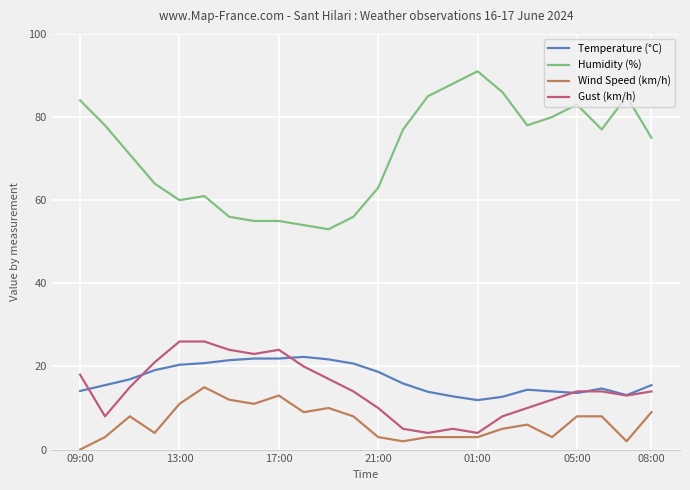

True or false: Wind Speed (km/h) has more than 0 interior local peaks.

True